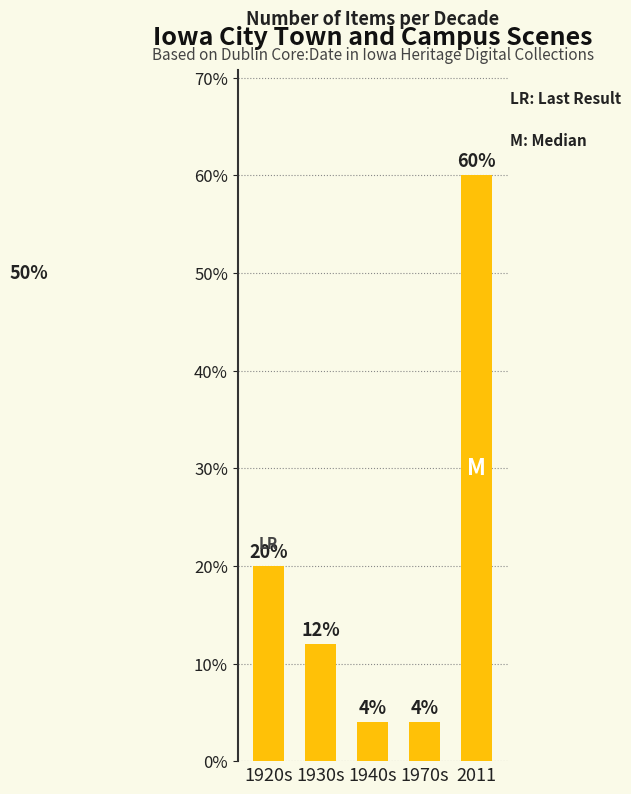

How many series are shown in this chart?

1